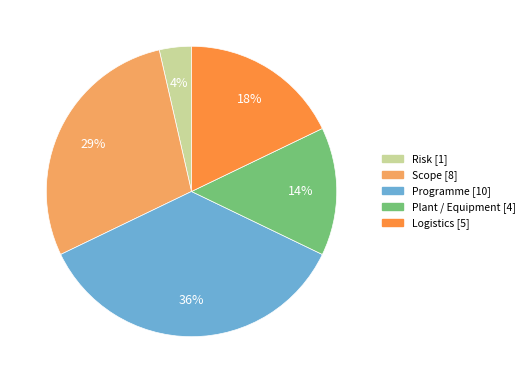

Is there any slice that represents more than half of the pie?

No